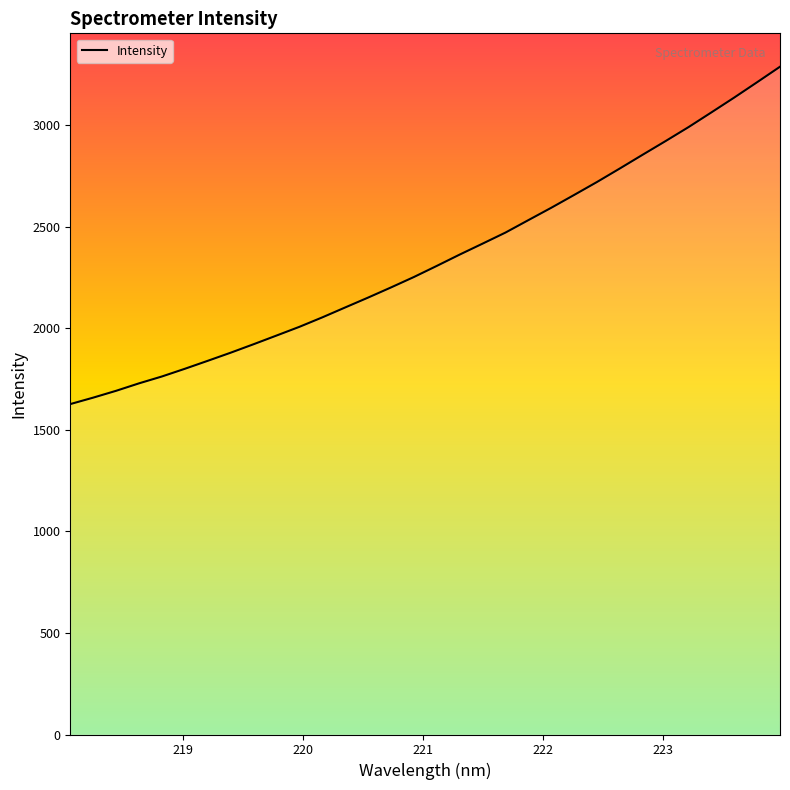

What is the difference between the maximum and minimum values?

1661.2